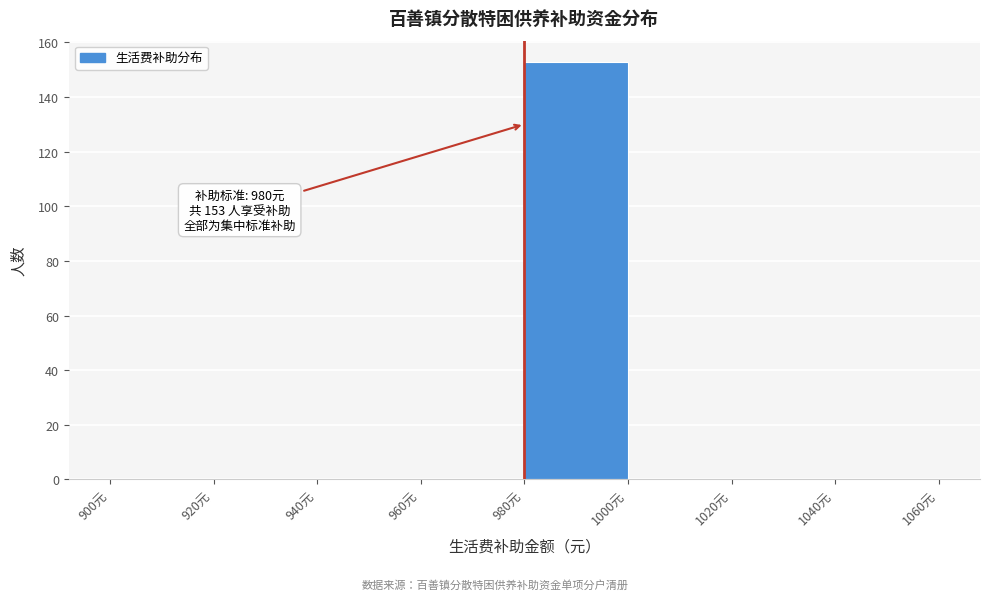

Which range on the x-axis has the tallest bar?

980 to 1000